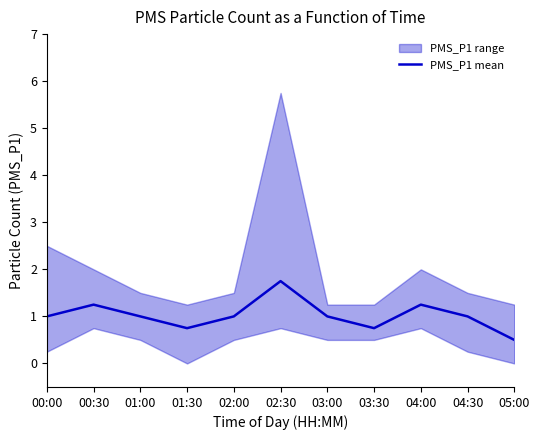

Reading left to right, what are all the values shown in this chart?

1.0	1.2	1.0	0.8	1.0	1.8	1.0	0.8	1.2	1.0	0.5